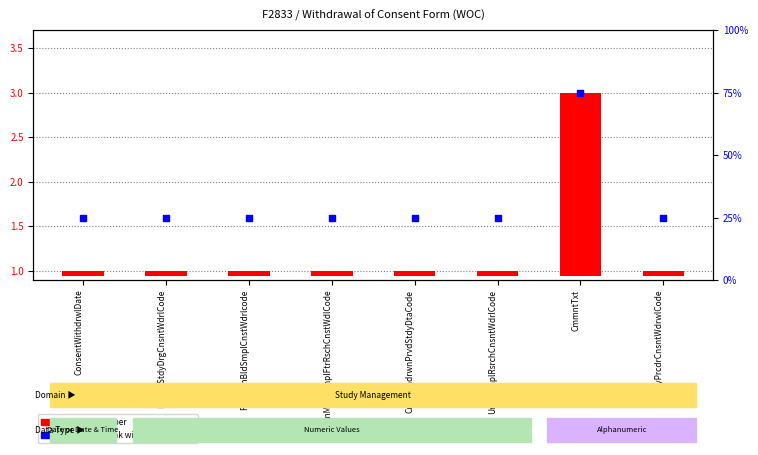

Approximately how many times larger is the value at UrineSmplRsrchCnsntWdrlCode compared to CnstWthdrwnPrvdStdyDtaCode?

1.0